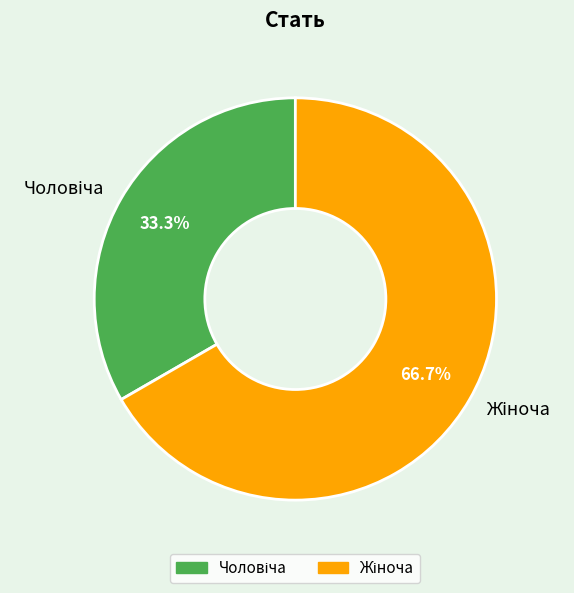

Does any single category account for the majority?

Yes